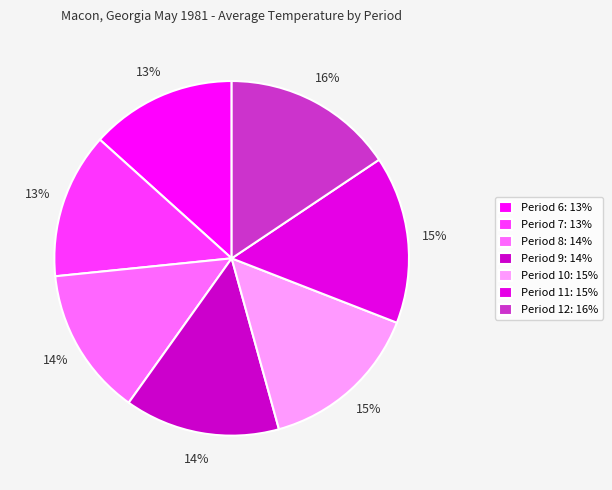

To the nearest percent, what percentage of the pie is Period 6?

13%